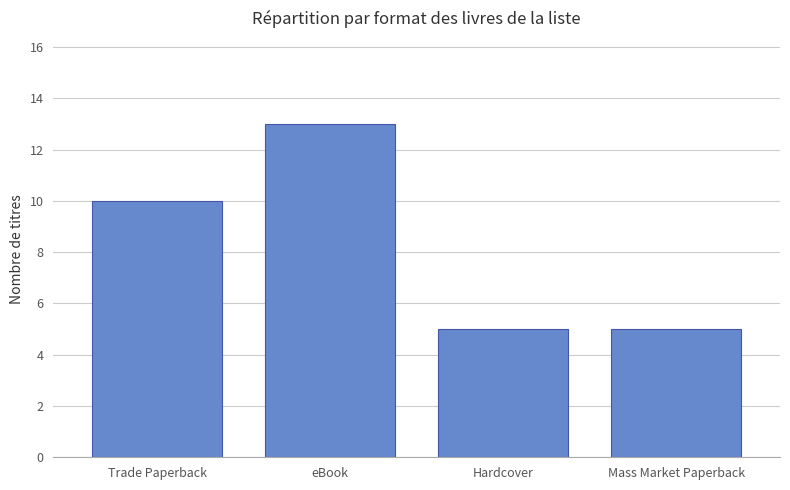

What is the label of the 4th bar from the right?

Trade Paperback